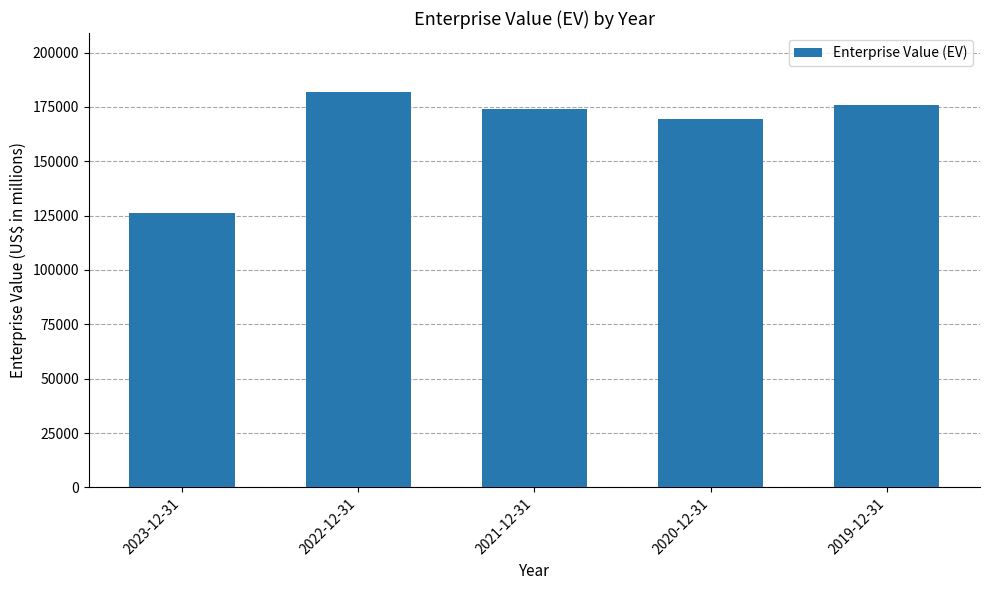

What is the ratio of the value at 2019-12-31 to the value at 2022-12-31?

1.0